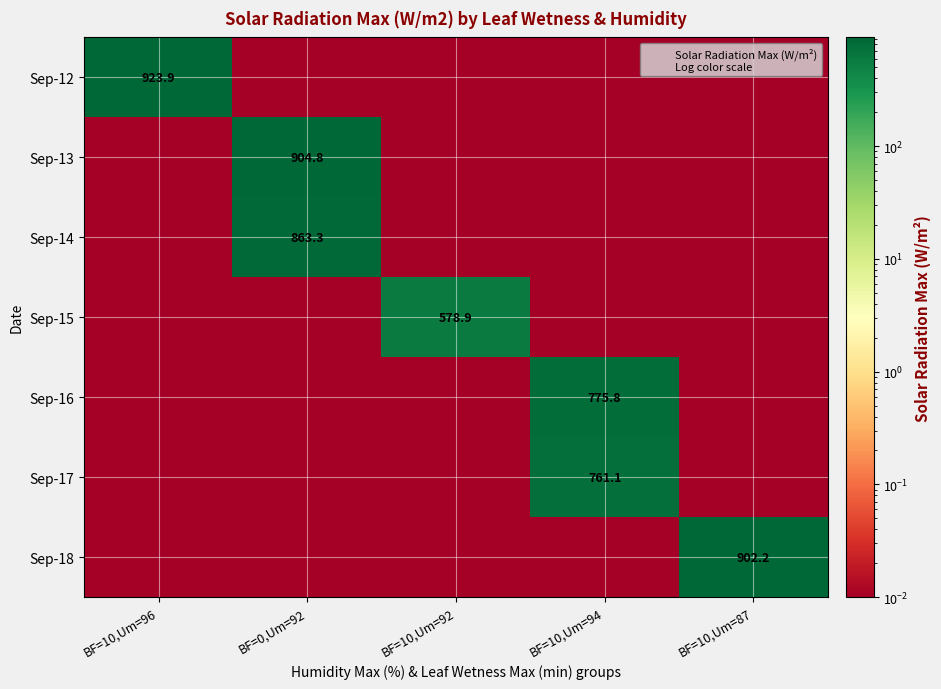

What is the difference between the maximum and minimum values in the Sep-15 series?

578.9